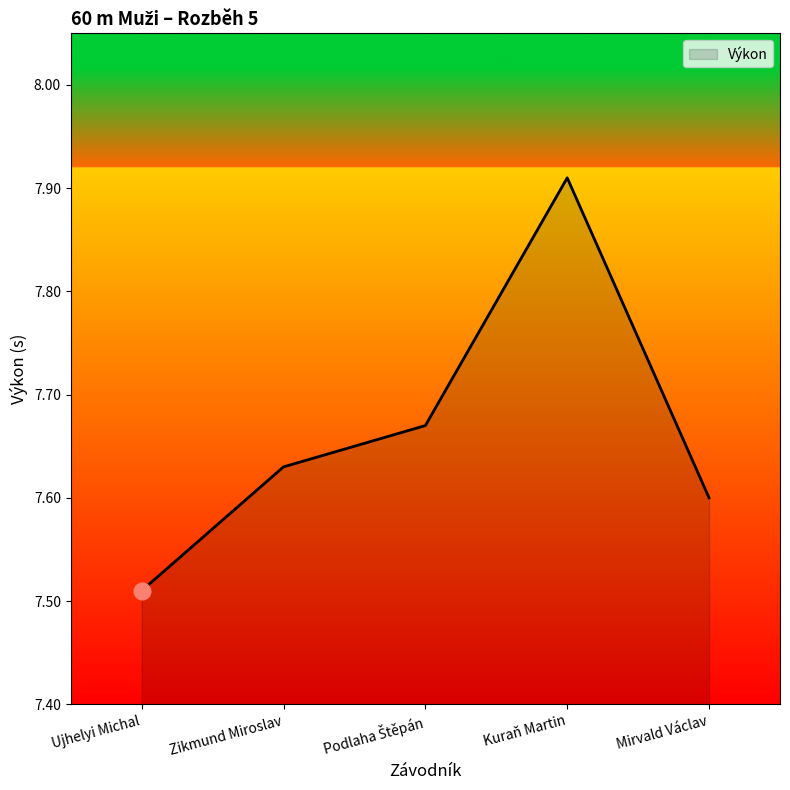

At which category does the chart reach its peak across all series?

Kuraň Martin